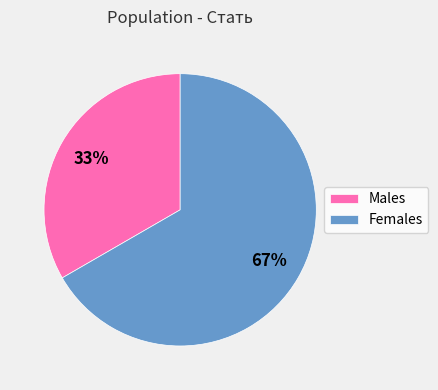

Do Males and Females together represent more than half of the pie?

Yes